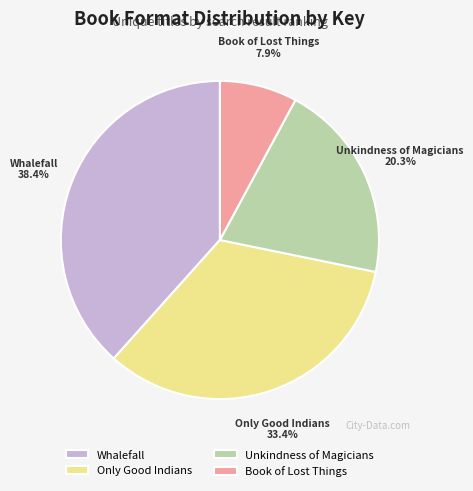

Between Only Good Indians and Book of Lost Things, which is larger?

Only Good Indians